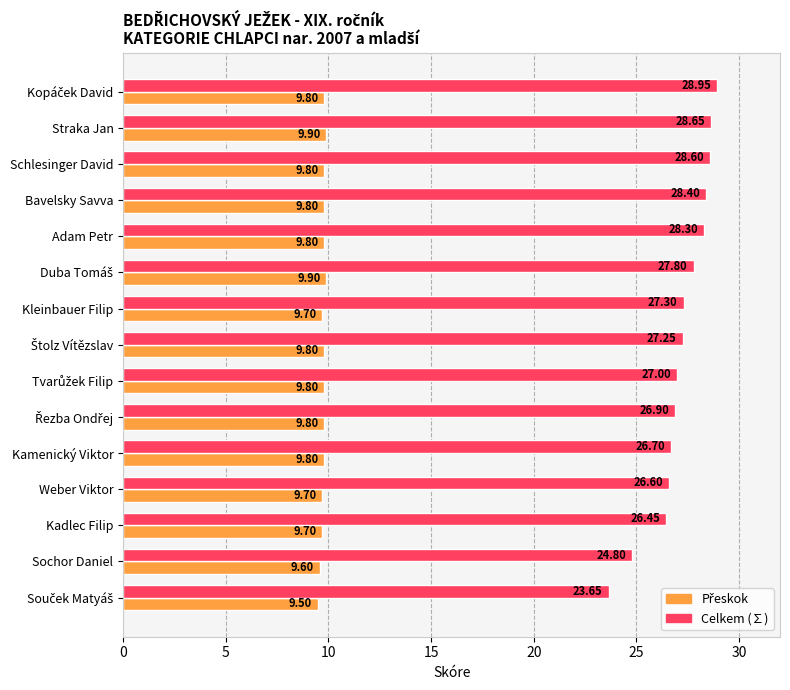

What is the difference between the highest and lowest values at Adam Petr?

18.5